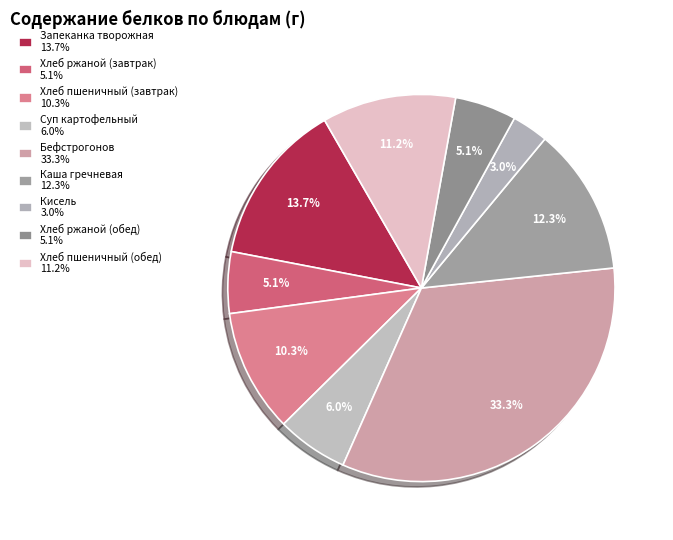

How many segments does this pie chart have?

9